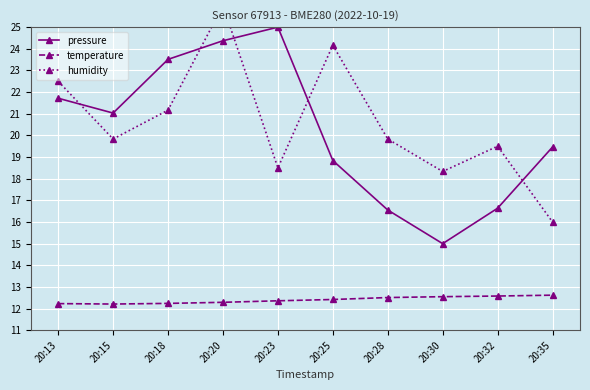

After their last crossing, which series has the higher values: pressure or humidity?

pressure